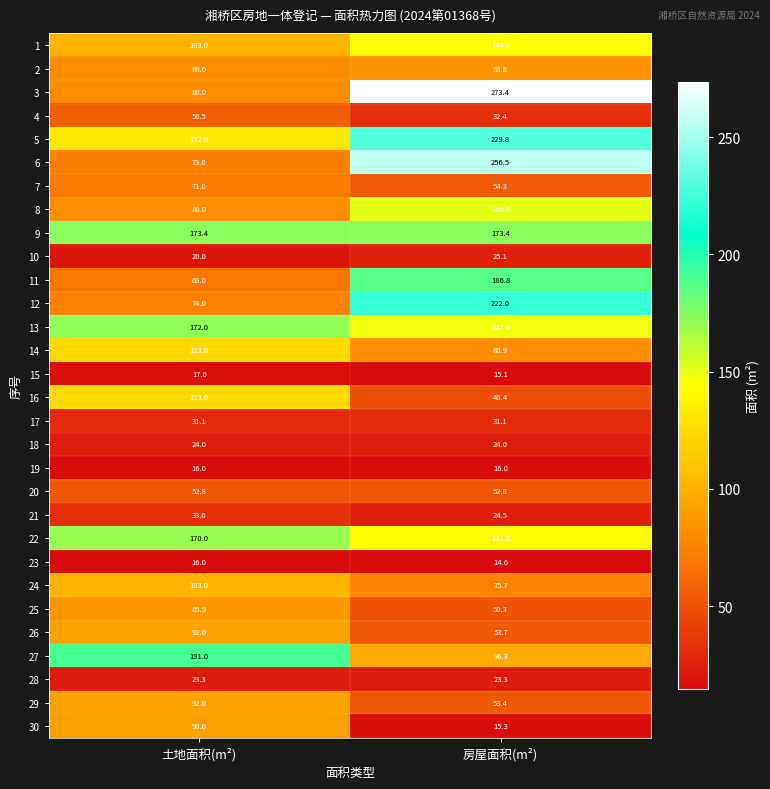

What is the difference between the highest and lowest values at 房屋面积(m²)?

258.8